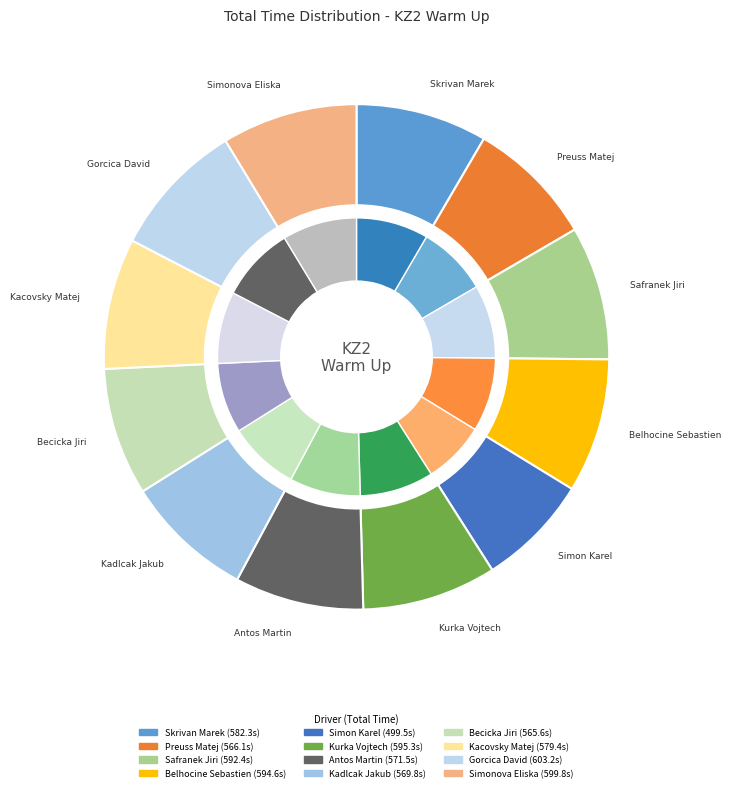

To the nearest percent, what is the average slice percentage?

8%